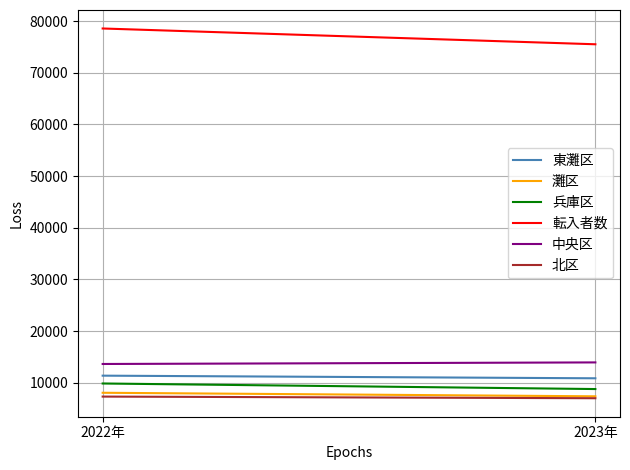

Which series has the widest spread of values?

転入者数